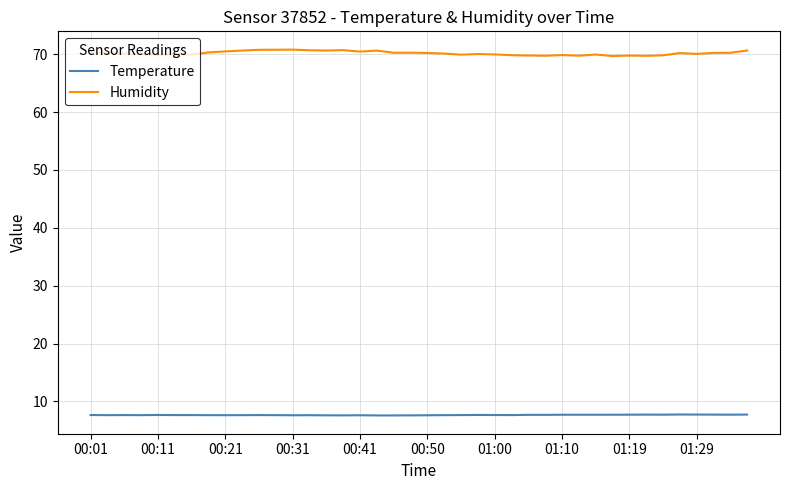

Which series has the widest spread of values?

Humidity